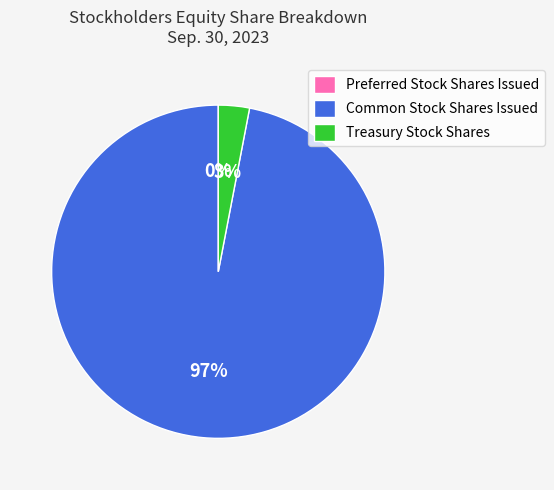

Which slice represents more than half of the pie?

Common Stock Shares Issued